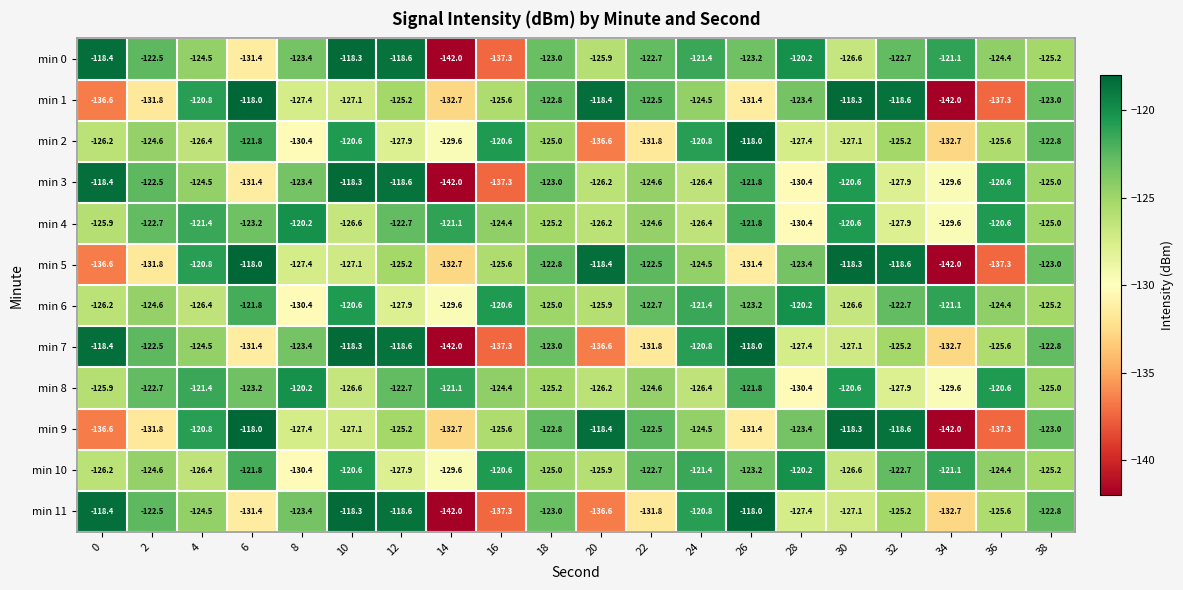

Rank the categories by min 7 value from lowest to highest.

14, 16, 20, 34, 22, 6, 28, 30, 36, 32, 4, 8, 18, 38, 2, 24, 12, 0, 10, 26